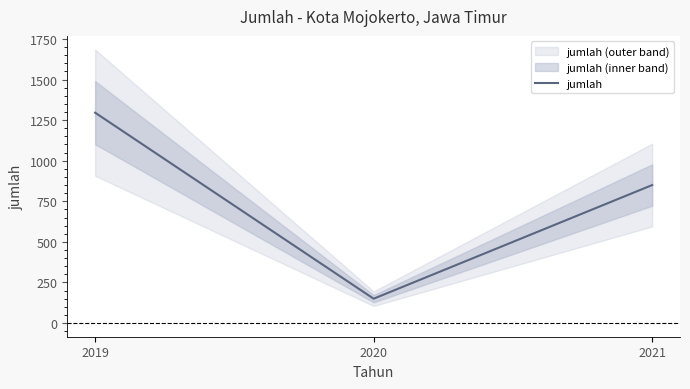

Is it true that the value at 2019 is 1296?

True